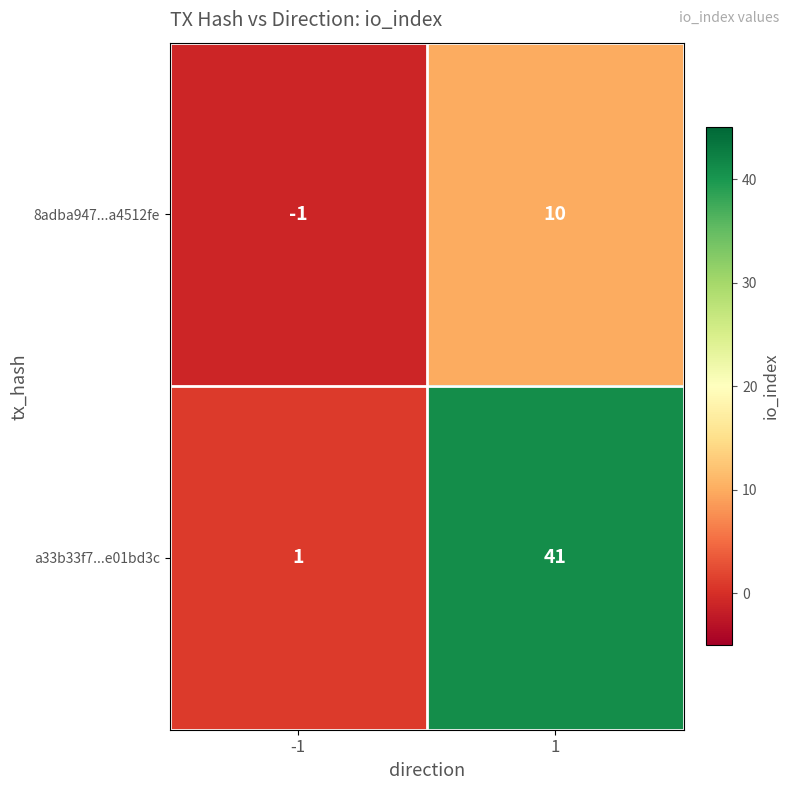

At which category is the sum across all series the highest?

1